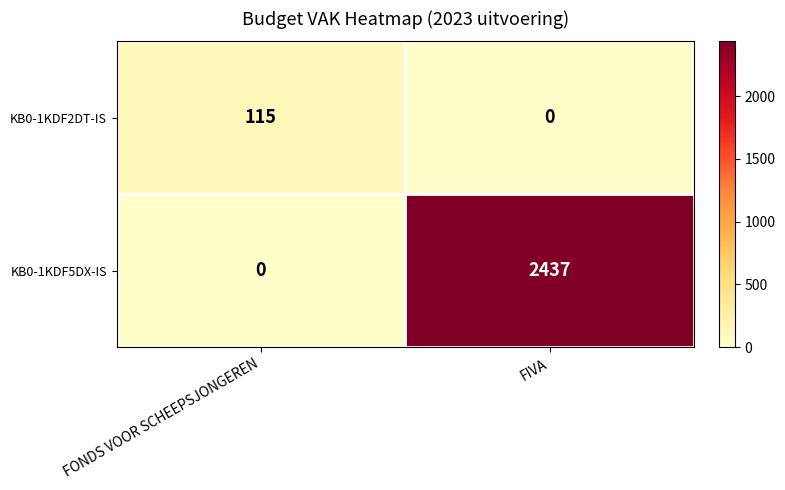

List the series in order of their peak value, highest first.

KB0-1KDF5DX-IS, KB0-1KDF2DT-IS